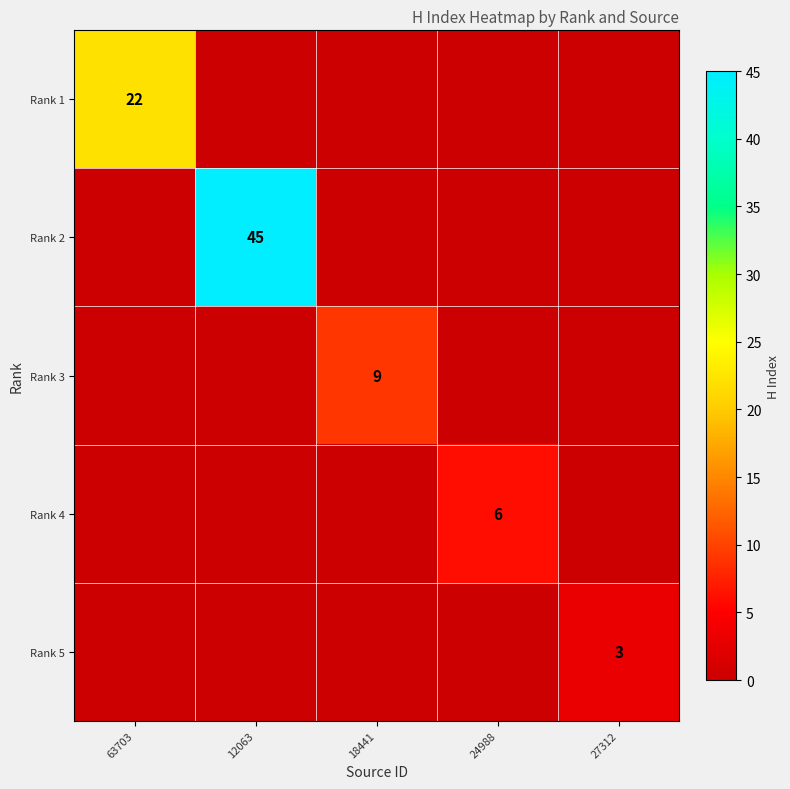

The value of Rank 4 at 24988 is 1. True or false?

False